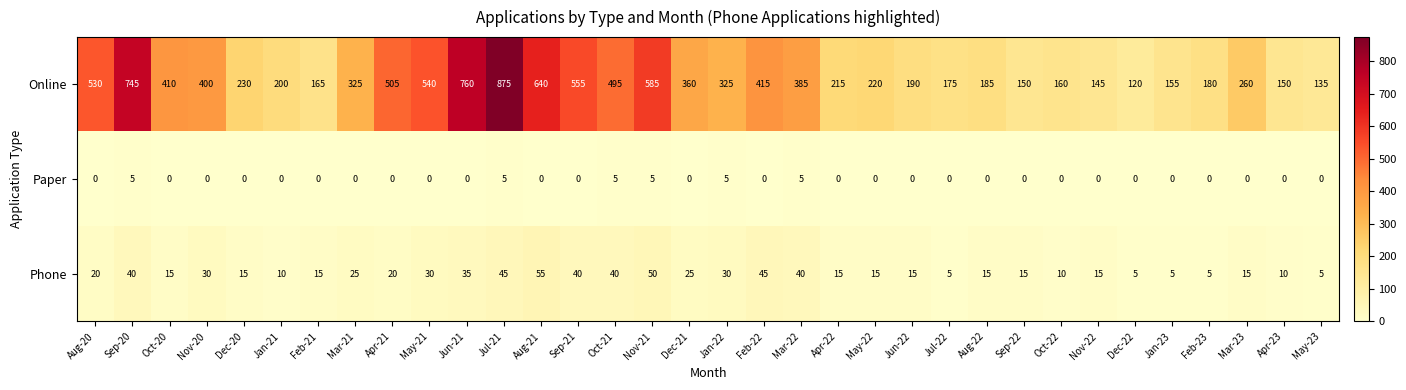

What is the total value across all series at Oct-20?

425